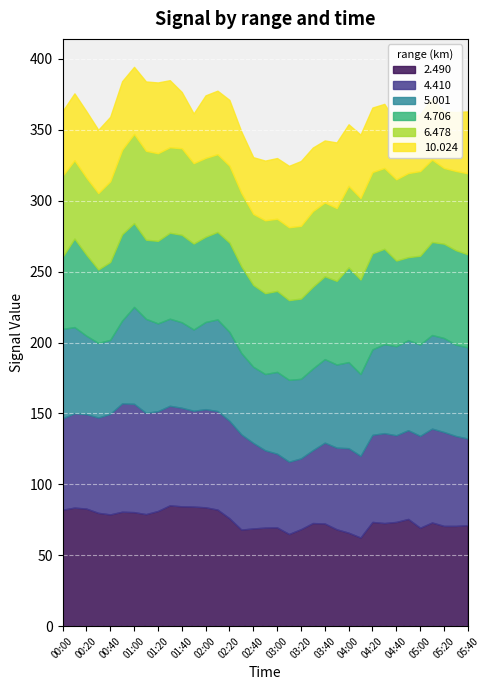

True or false: 4.706 has a value of 1755.6 at 00:20.

False